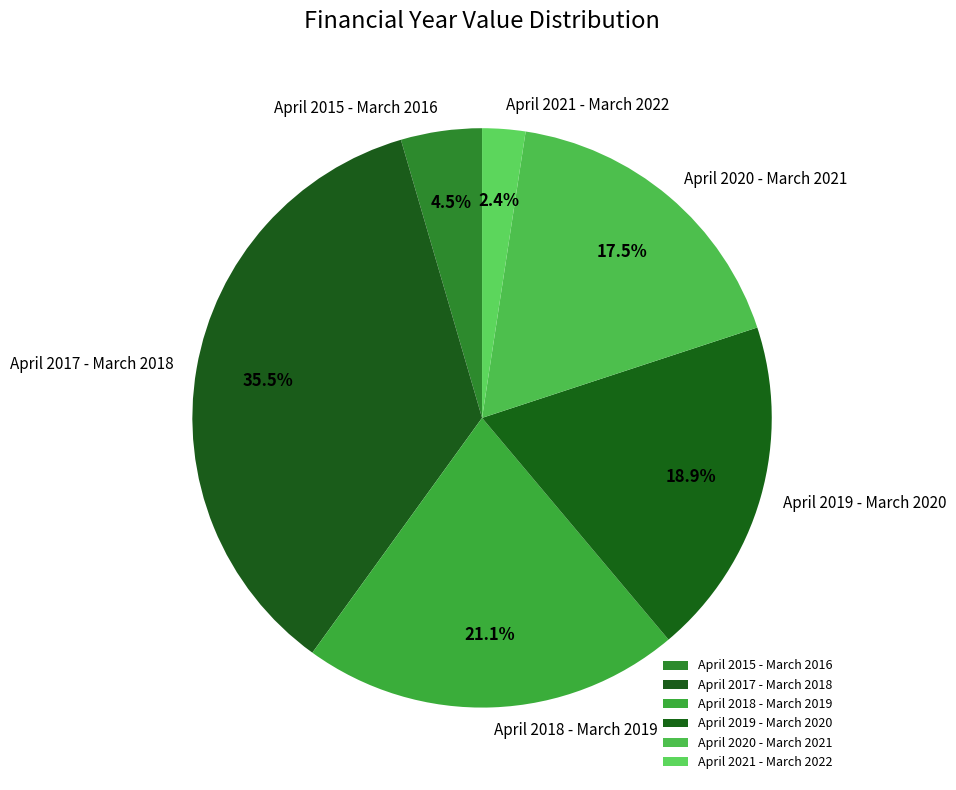

Is there any slice that represents more than half of the pie?

No